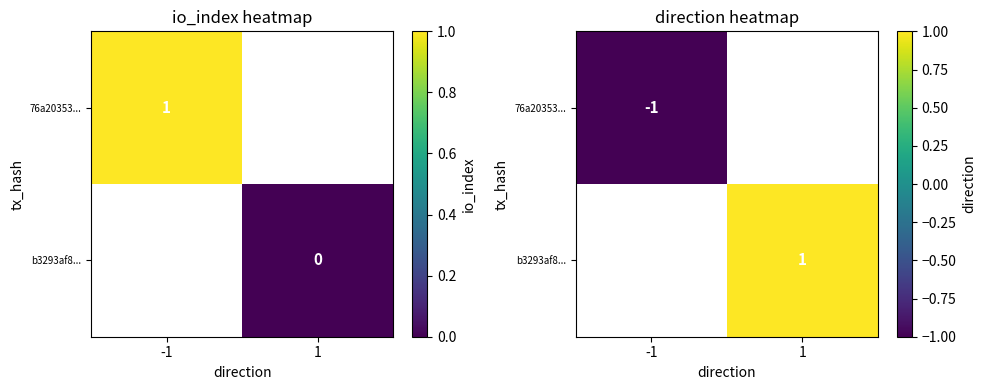

At how many categories does at least one series exceed 0?

1